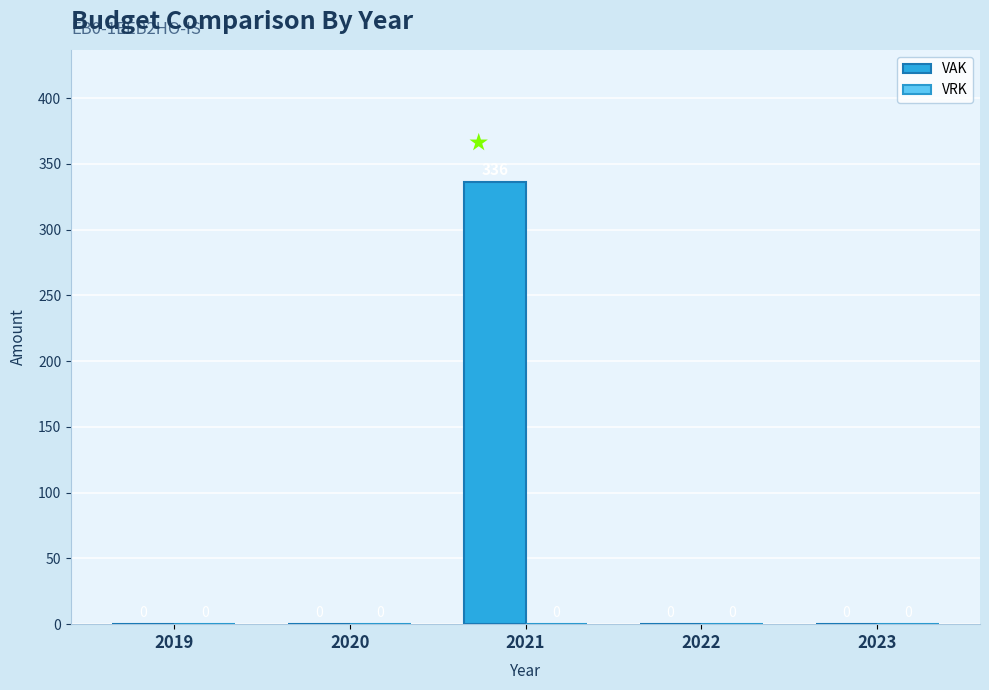

Is it true that the value at 2021 is 336?

True